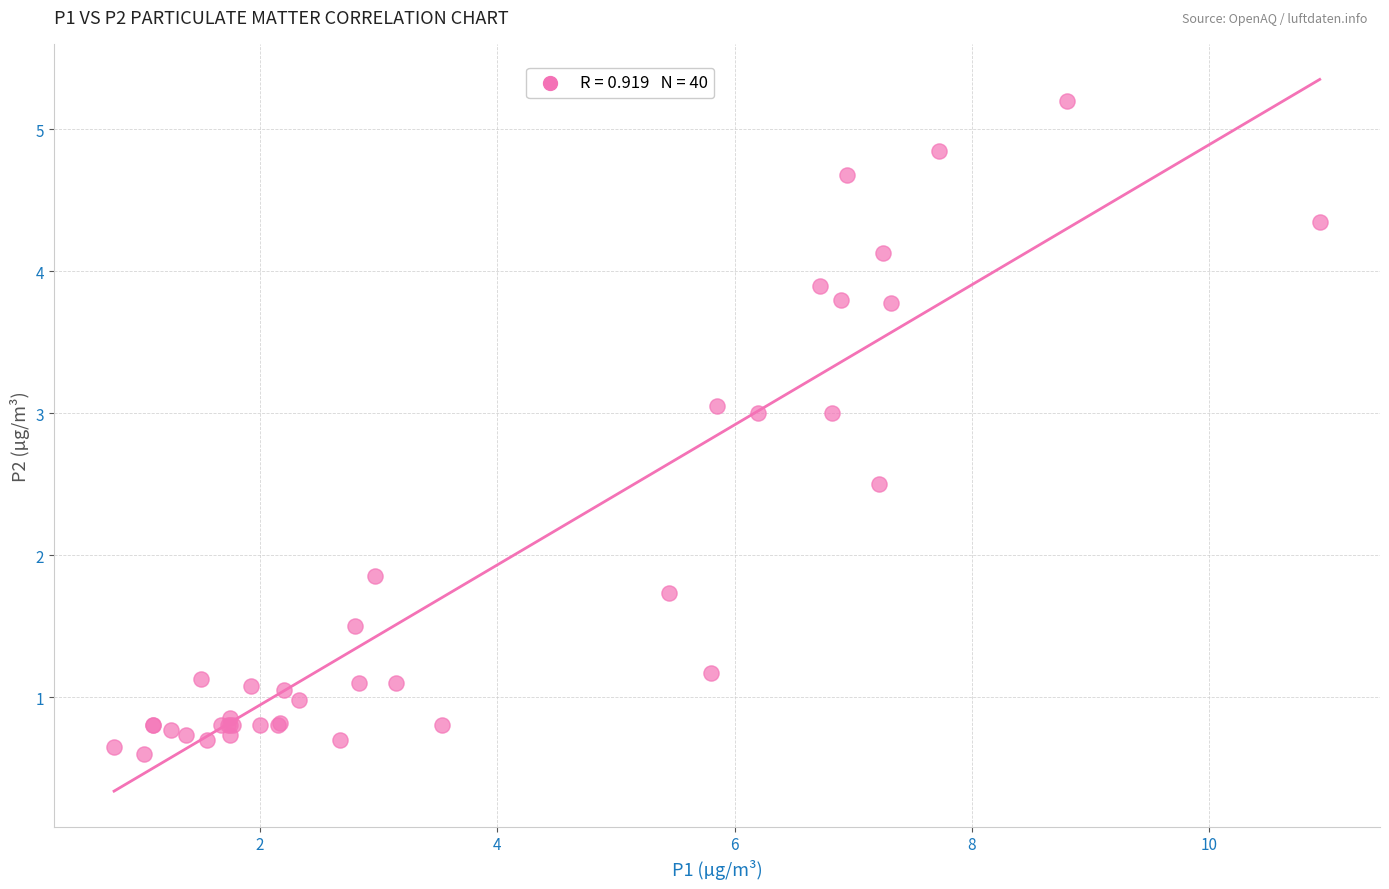

What Y value in the scatter plot is closest to 2?

1.9